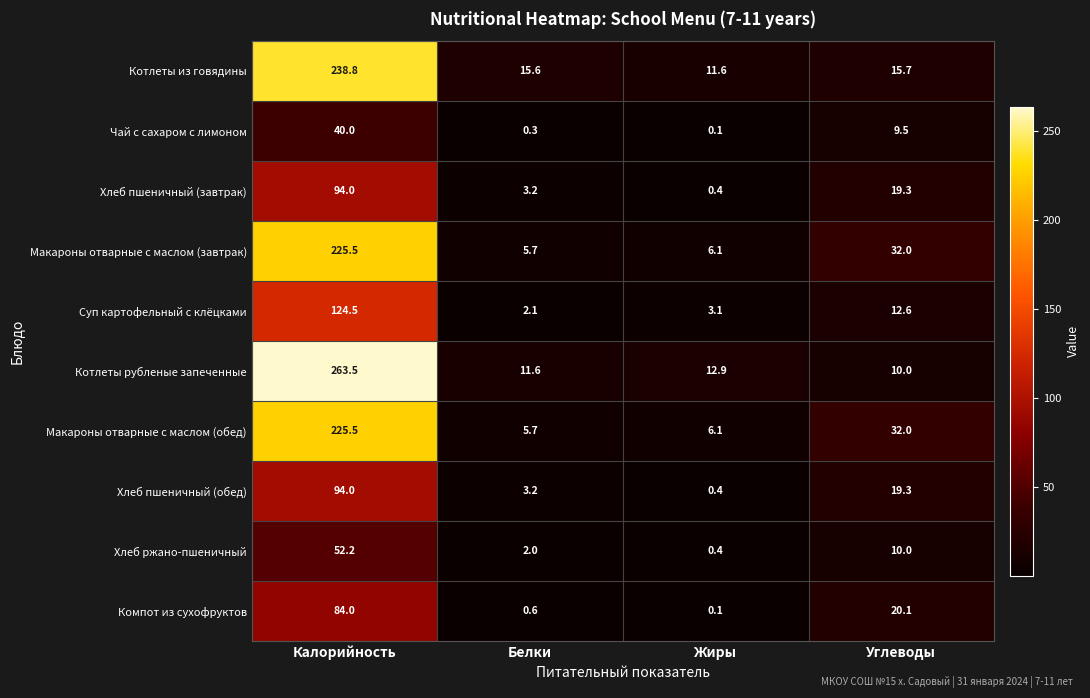

List the labels in order of Хлеб пшеничный (обед) value, smallest first.

Жиры, Белки, Углеводы, Калорийность